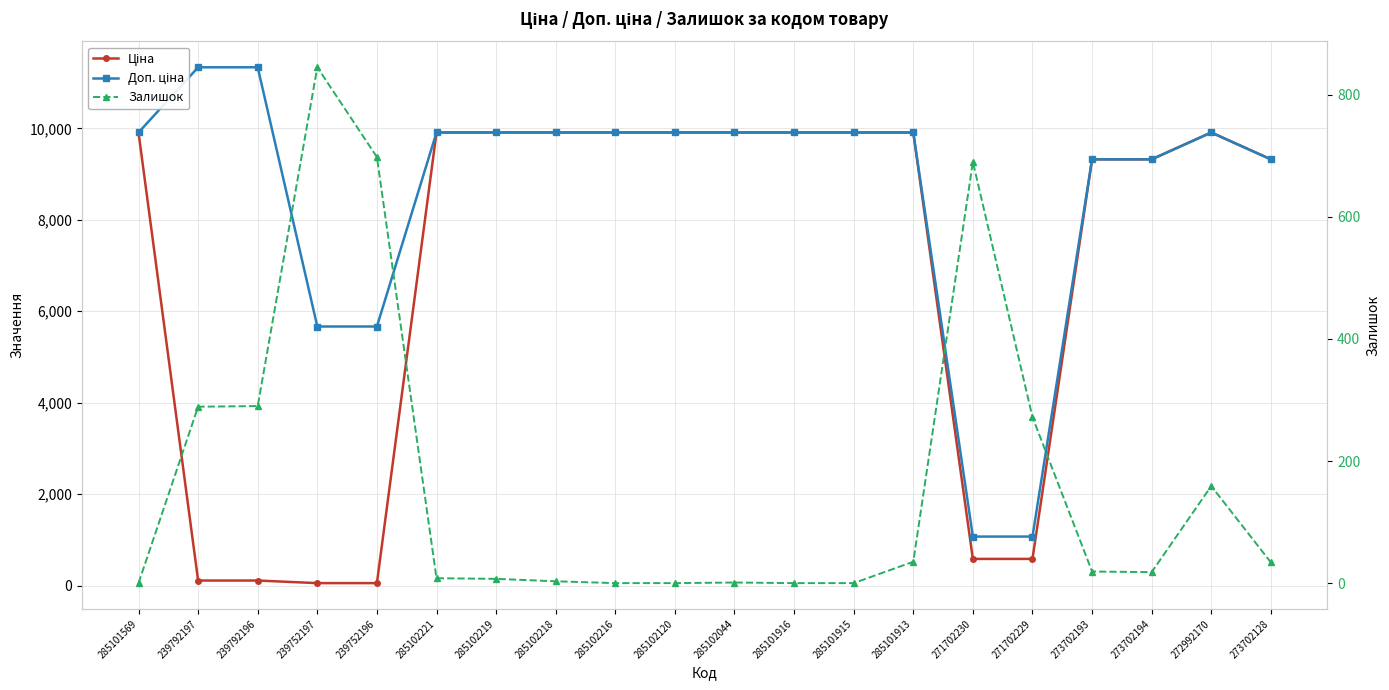

What is the spread (max minus min) of values at 273702194?

9303.4